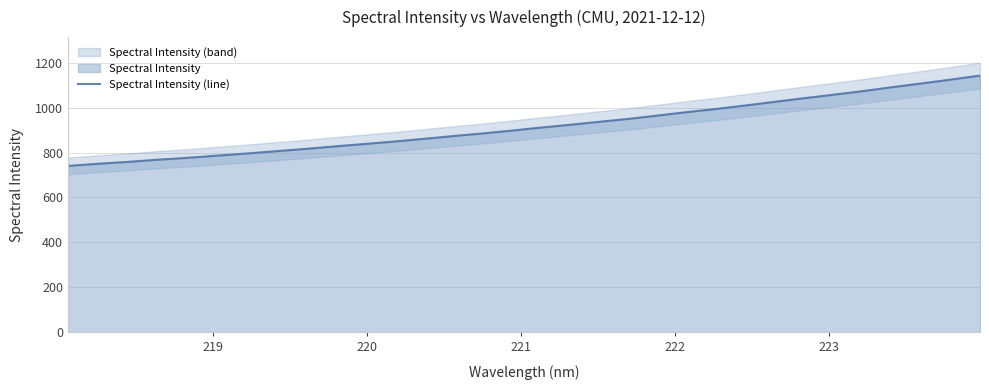

What is the maximum value for Spectral Intensity (line)?

1143.4